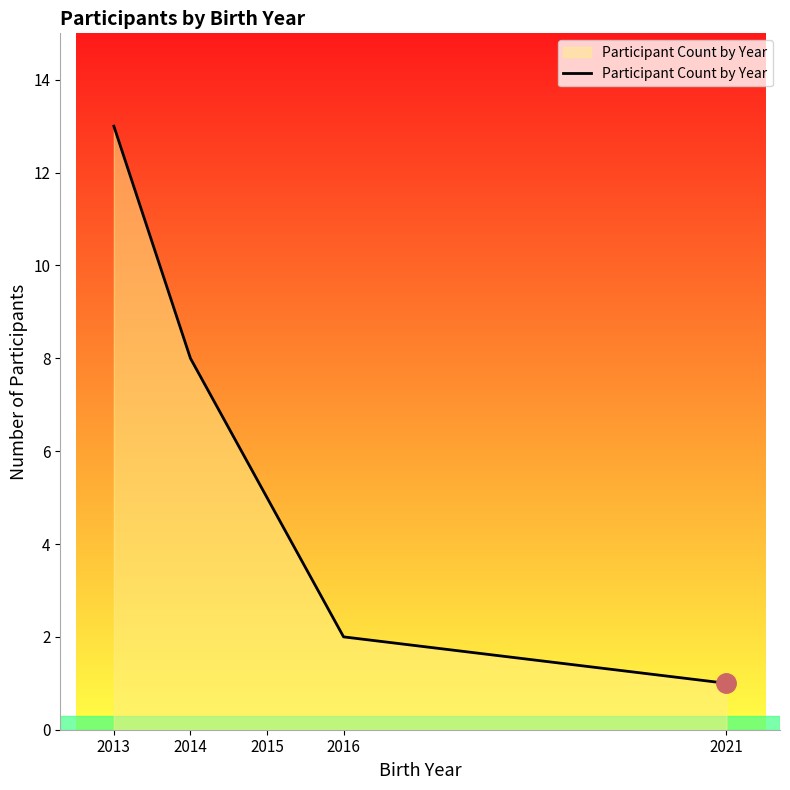

List the labels in order of value, smallest first.

2021, 2016, 2015, 2014, 2013